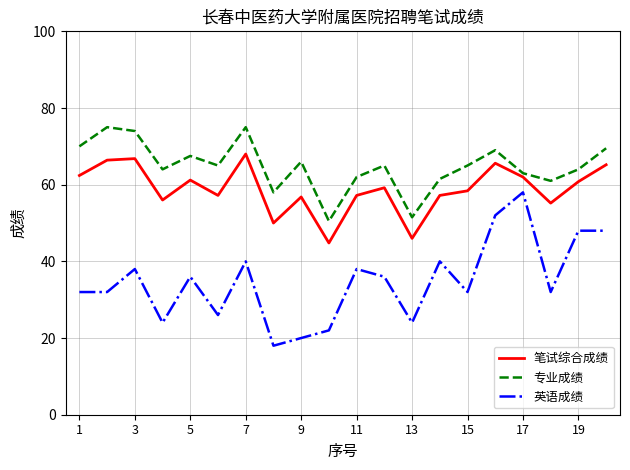

True or false: 英语成绩 has more than 2 interior local peaks.

True